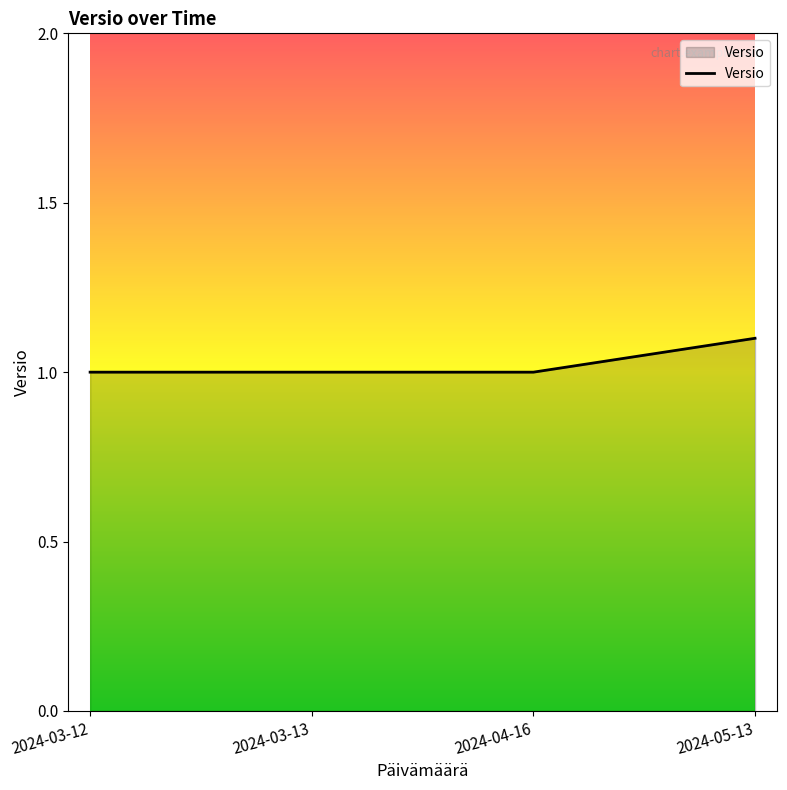

What is the approximate value at 2024-05-13?

1.1